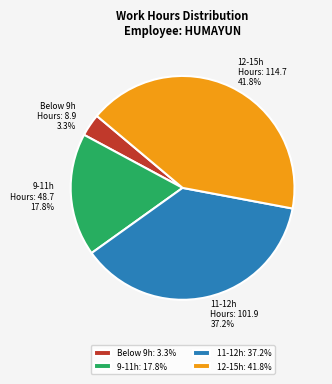

Between Below 9h Hours: 8.9 3.3% and 11-12h Hours: 101.9 37.2%, which is larger?

11-12h Hours: 101.9 37.2%